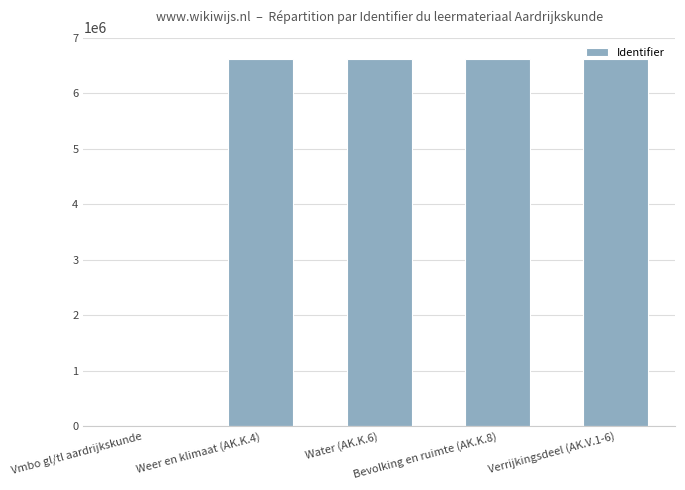

What is the ratio of the value at Water (AK.K.6) to the value at Weer en klimaat (AK.K.4)?

1.0